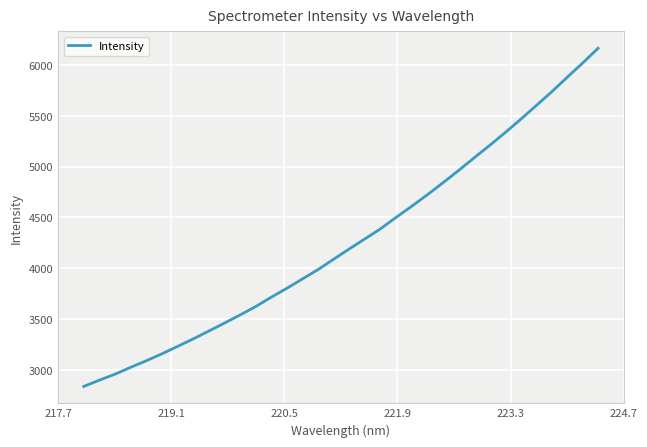

What is the difference between the maximum and minimum values?

3326.0